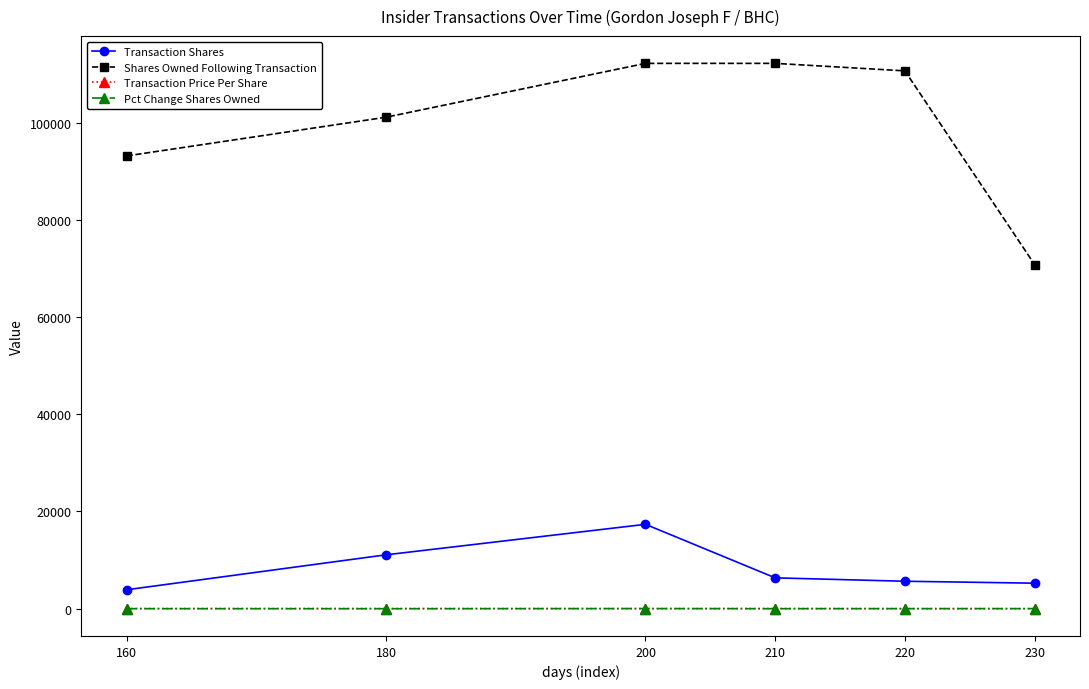

What is the greatest value displayed?

112179.0